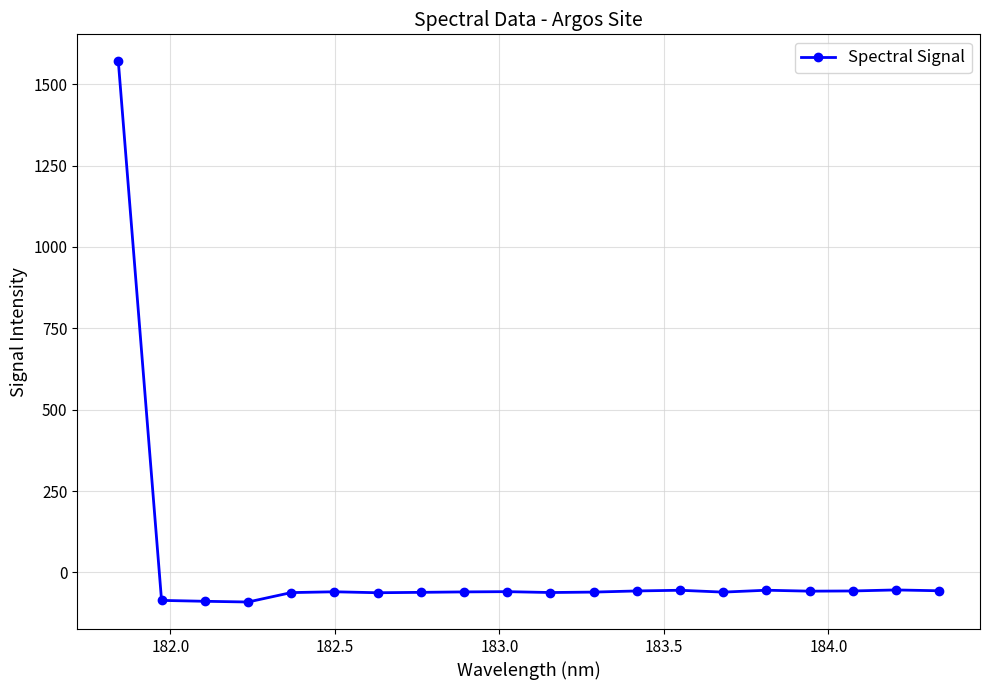

What is the average value?

18.2